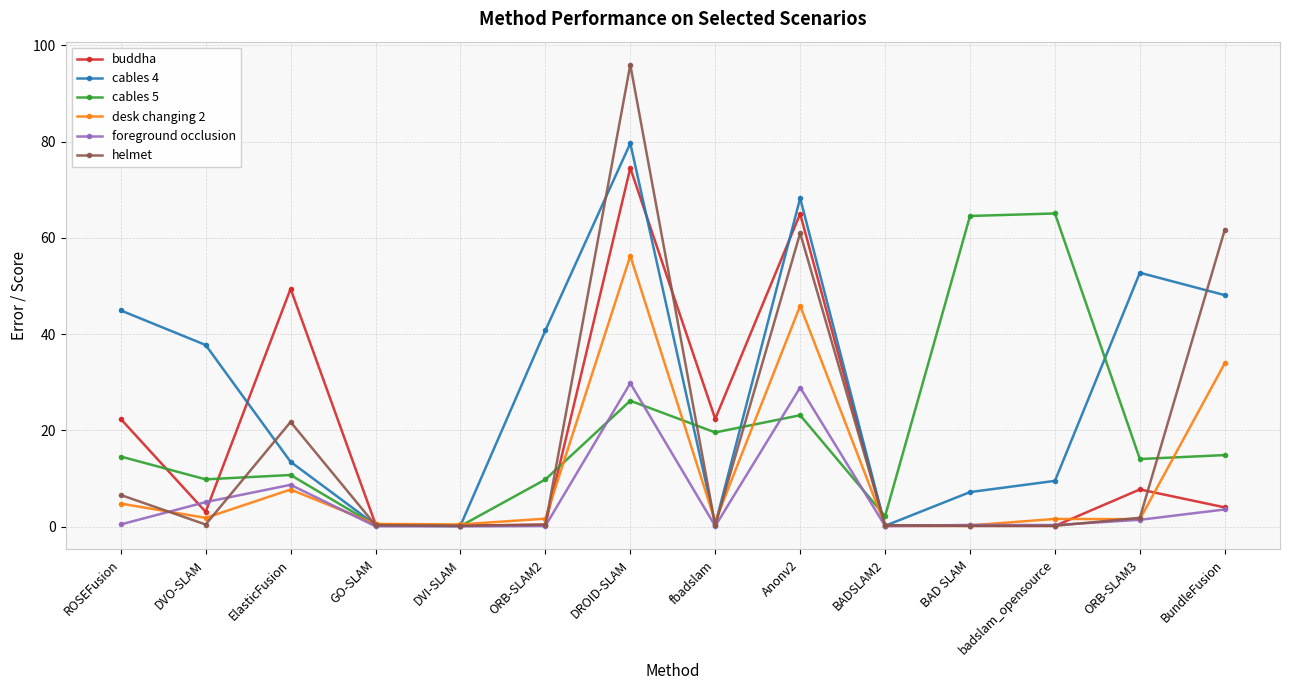

Which series has the widest spread of values?

helmet